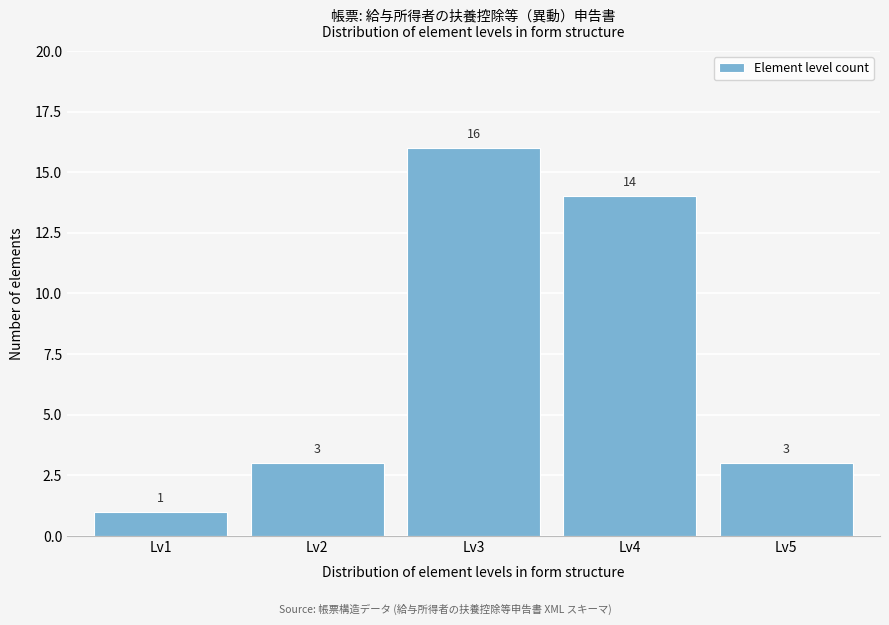

Which range on the x-axis has the tallest bar?

2.5 to 3.5